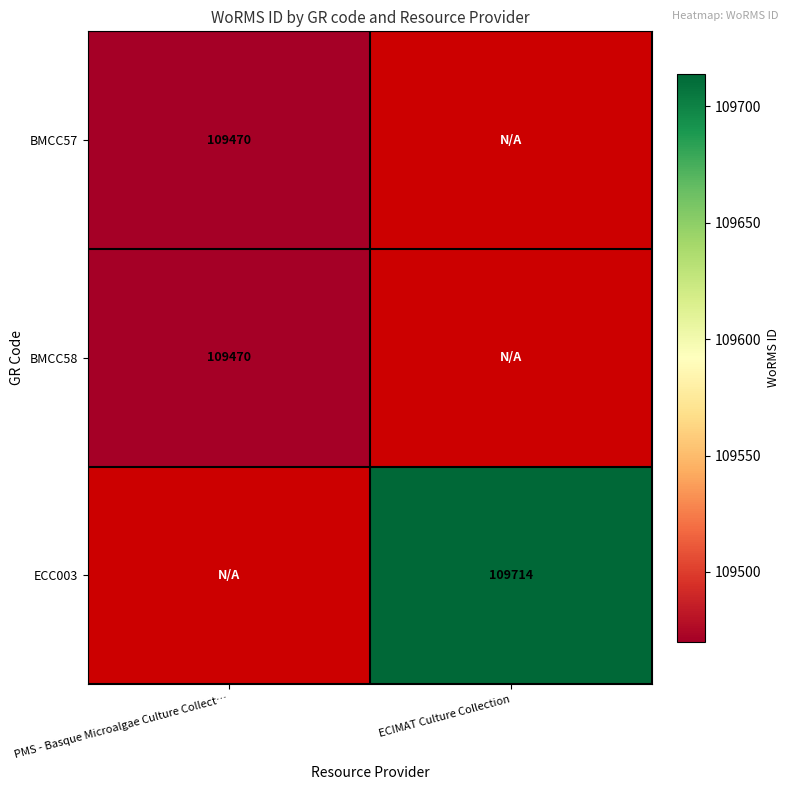

True or false: BMCC57 has a value of 195938 at PMS - Basque Microalgae Culture Collect….

False